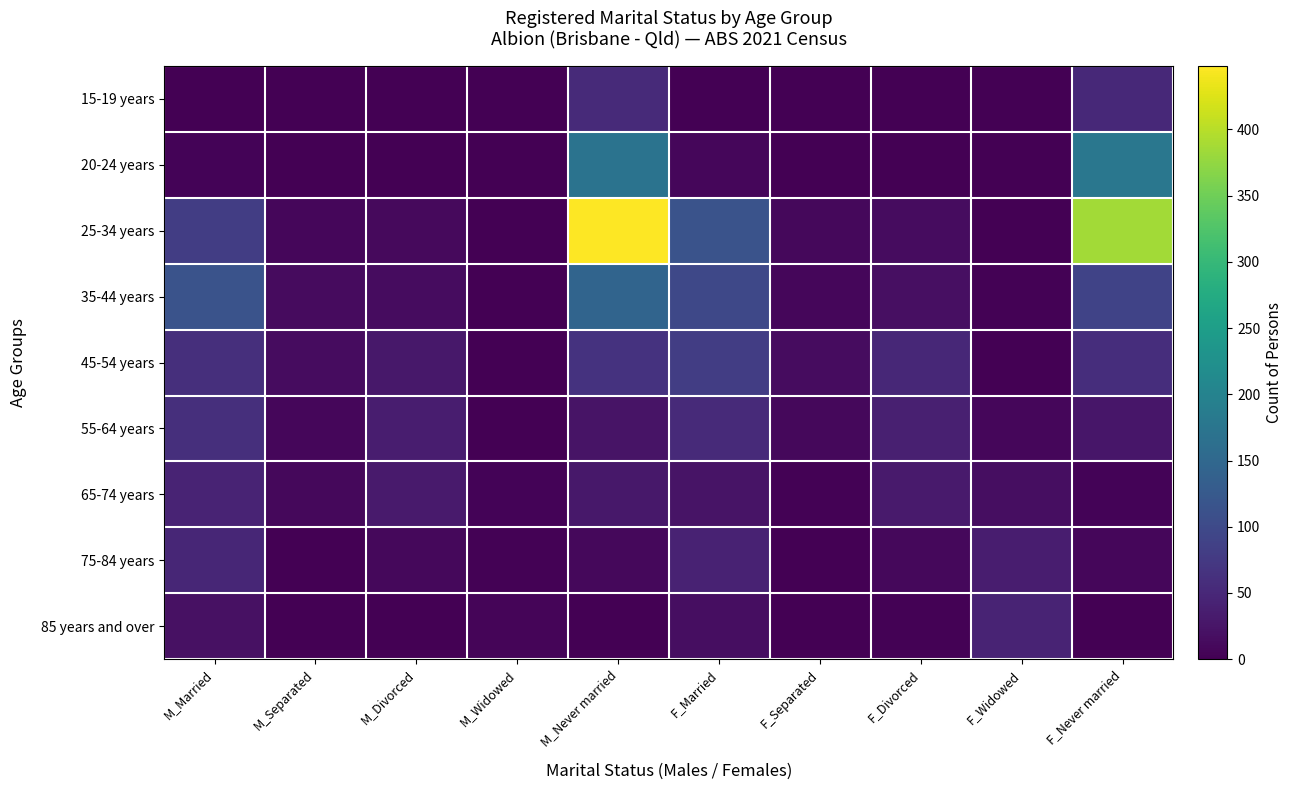

Rank the series at F_Married from lowest to highest value.

15-19 years, 20-24 years, 85 years and over, 65-74 years, 75-84 years, 55-64 years, 45-54 years, 35-44 years, 25-34 years